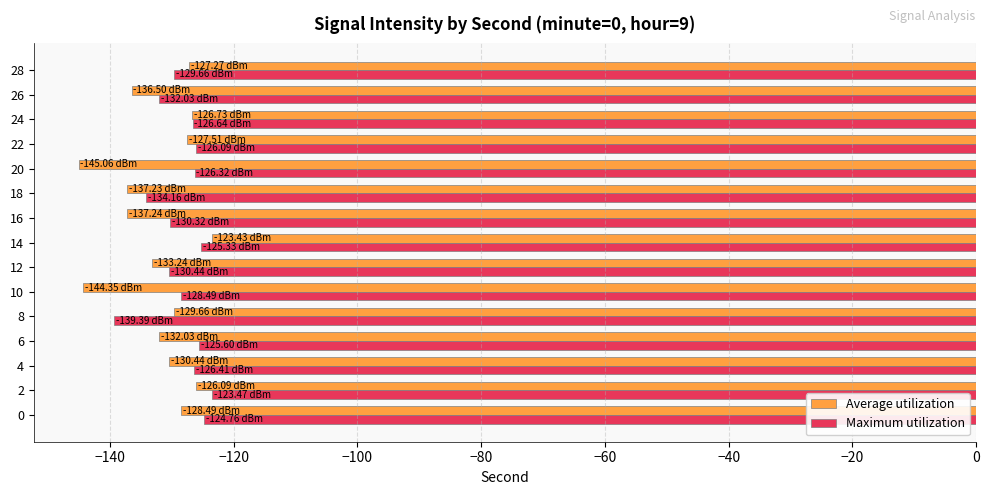

At 8, list the series in order from smallest to largest.

Maximum utilization, Average utilization